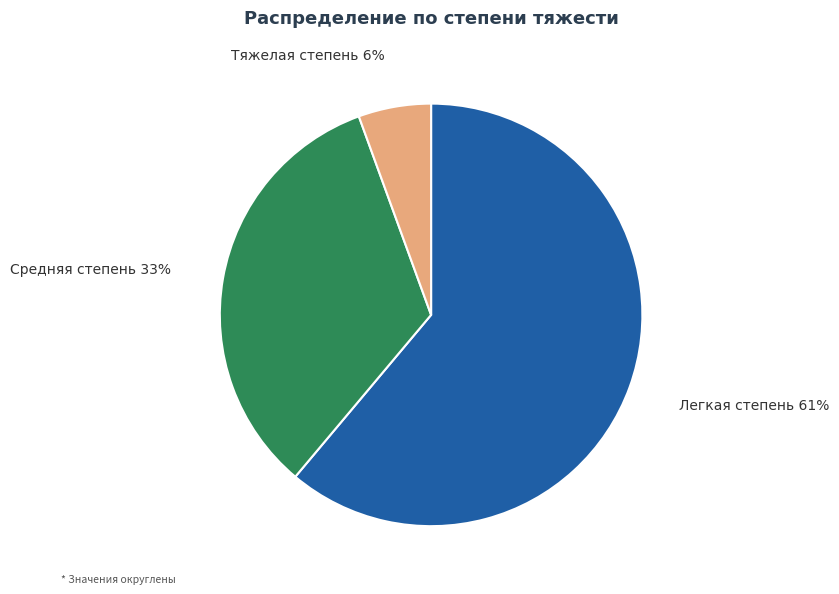

How many slices are in this pie chart?

3